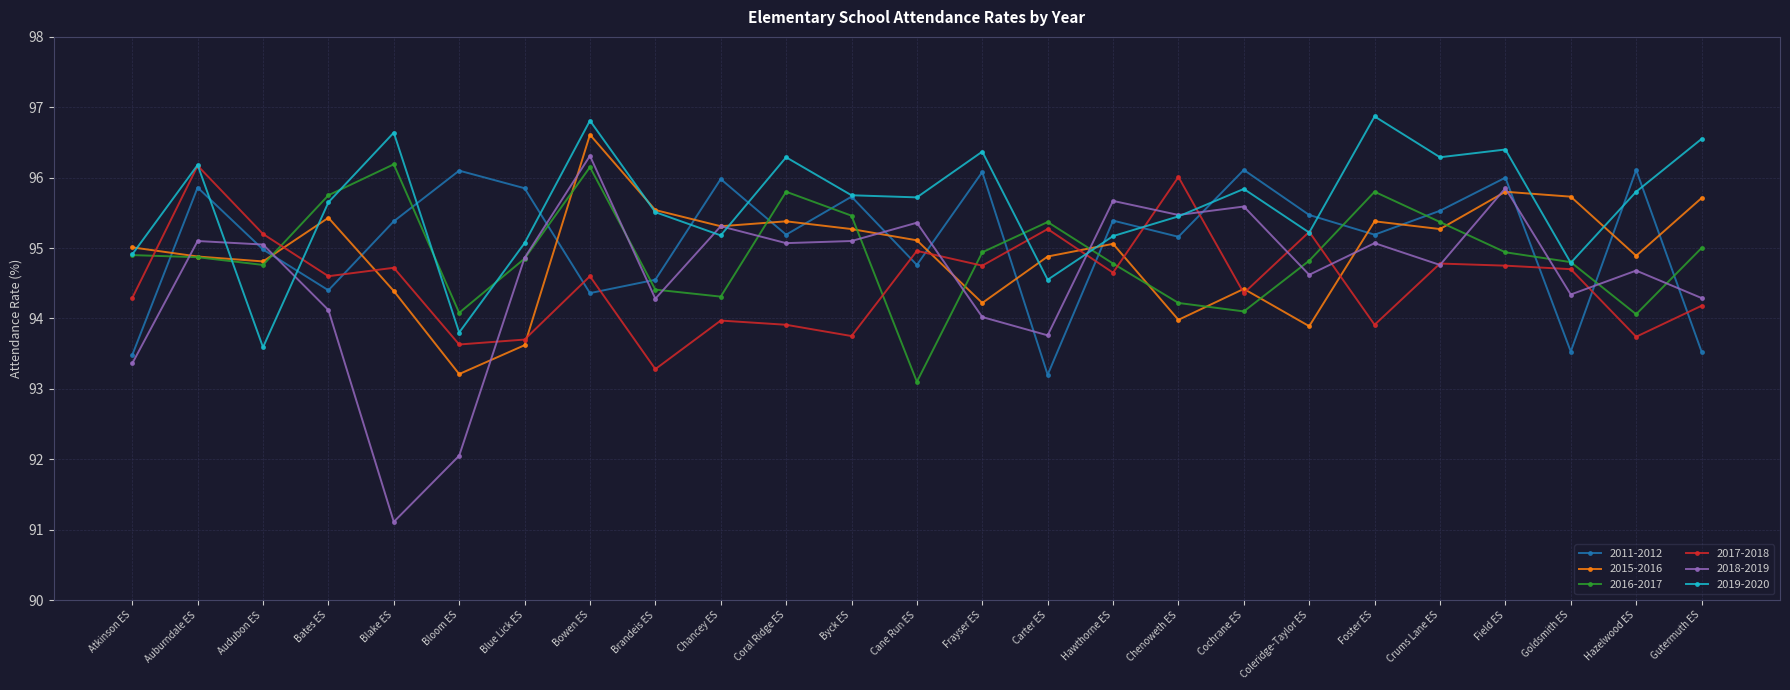

What is the approximate value of 2017-2018 at Frayser ES?

94.8